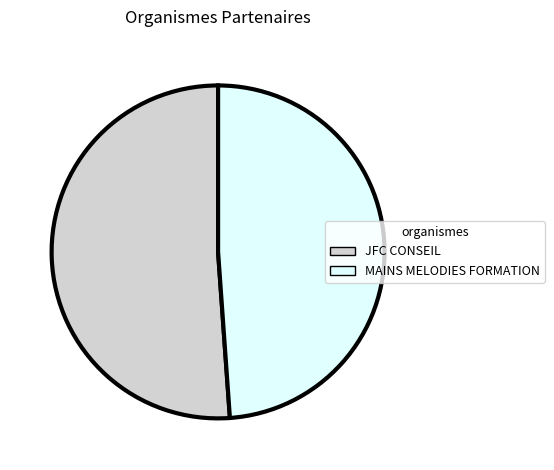

Rank the categories by value from lowest to highest.

MAINS MELODIES FORMATION, JFC CONSEIL